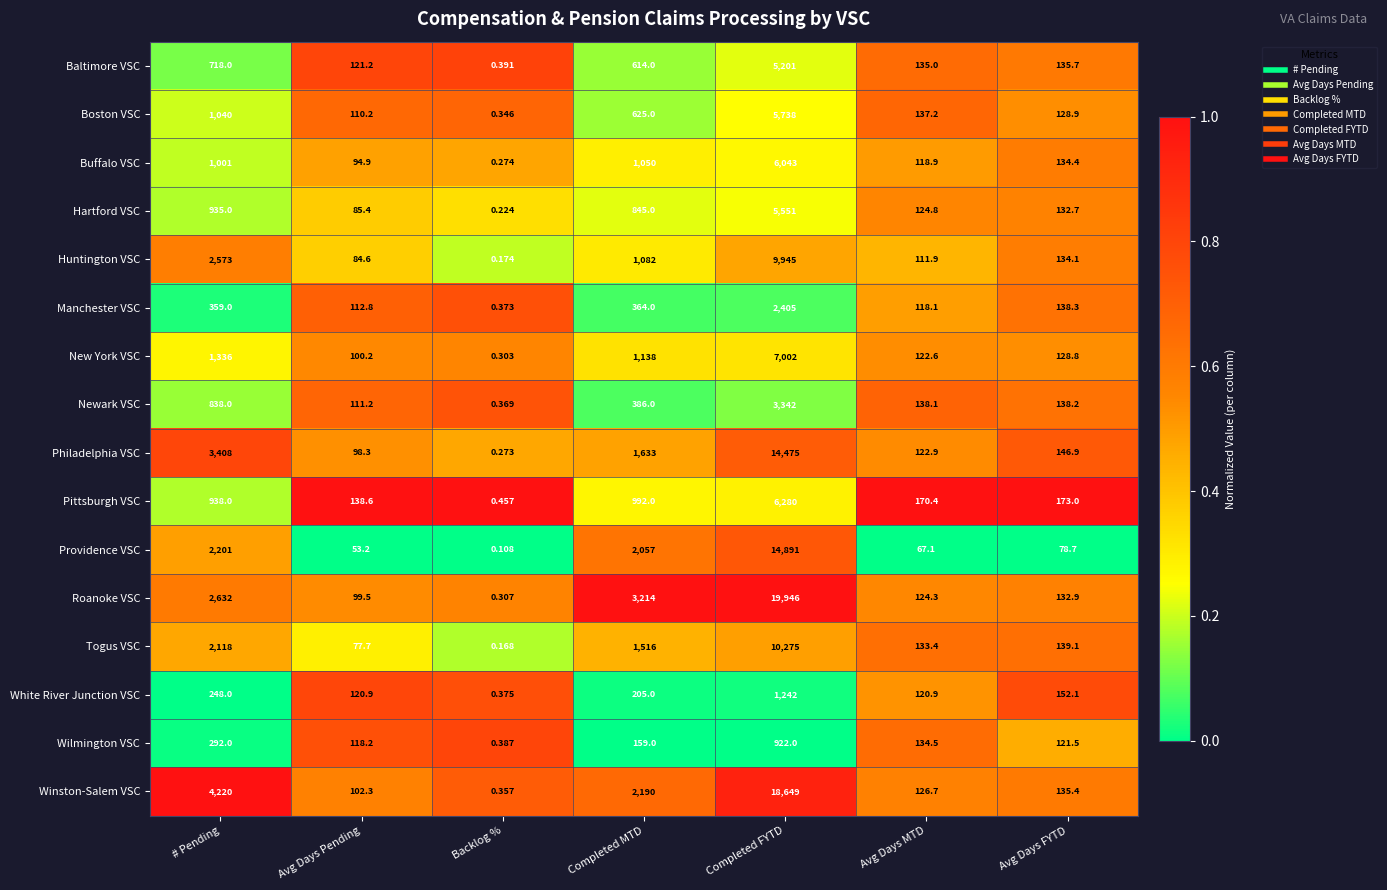

Where does the White River Junction VSC series first go above 152?

# Pending